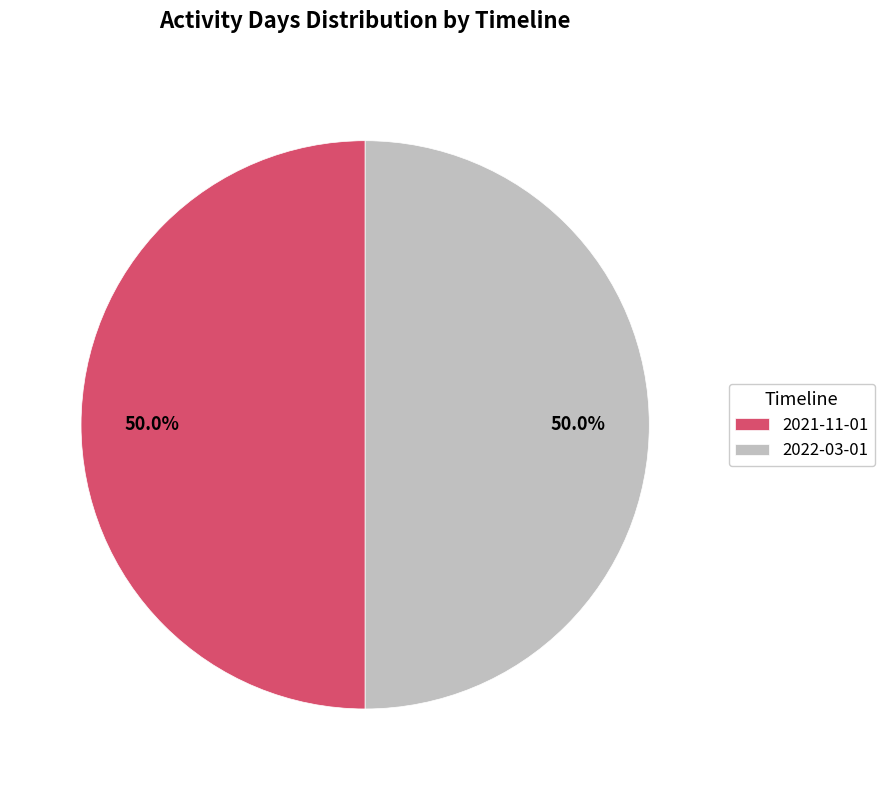

How many slices are in this pie chart?

2